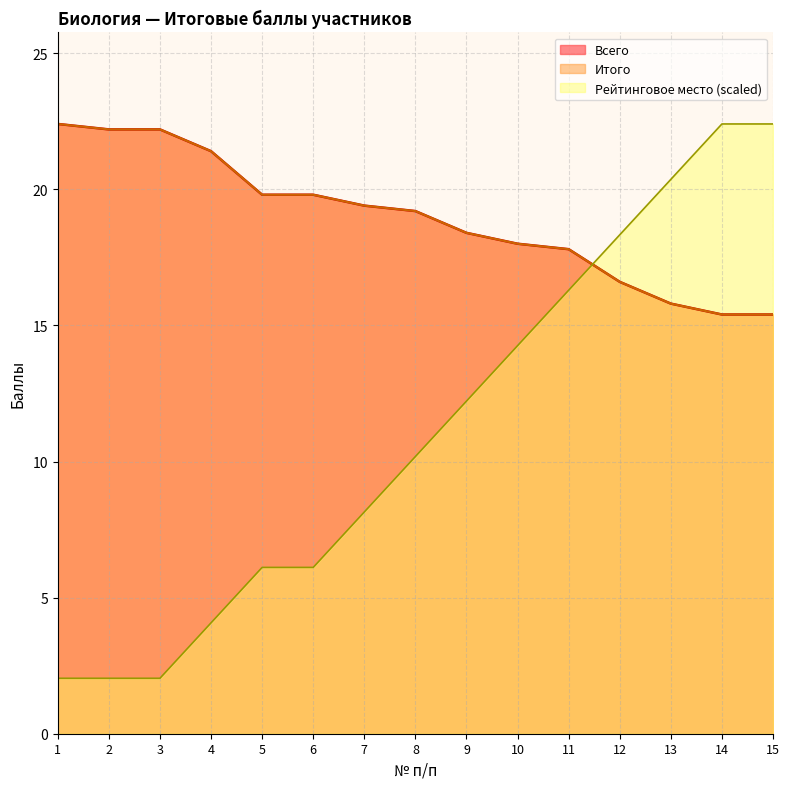

Where is Итого nearest to the value 18?

10